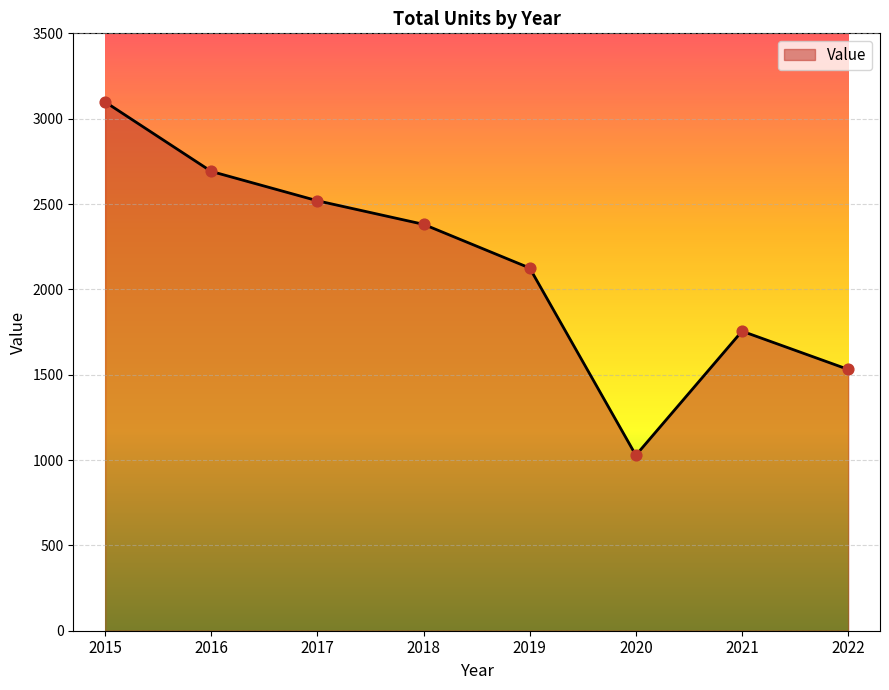

What is the change in value from 2017 to 2021?

-764